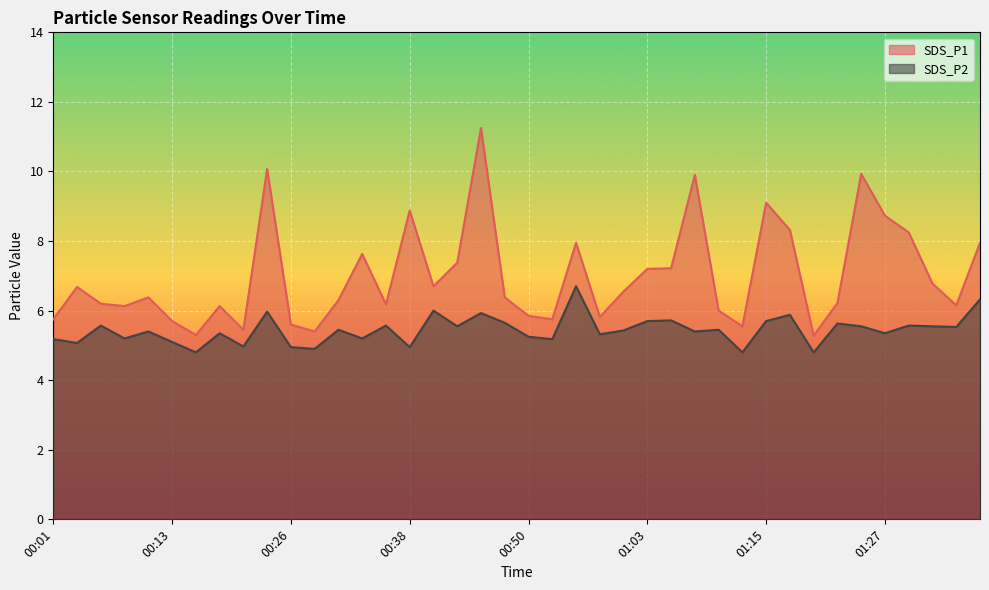

What is the difference between the maximum and minimum values in the SDS_P1 series?

6.0